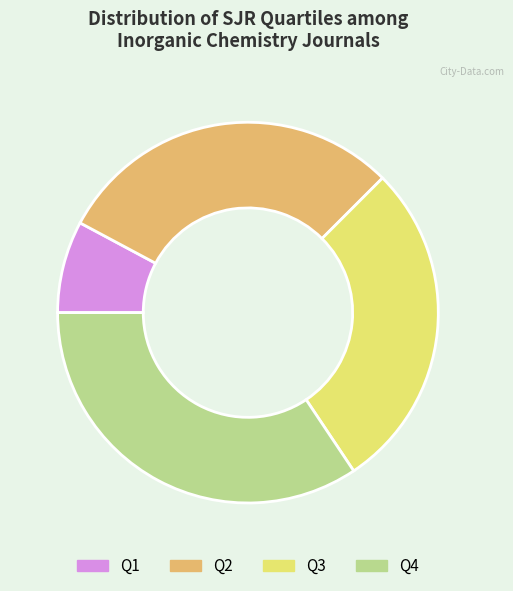

Which slice is the smallest?

Q1